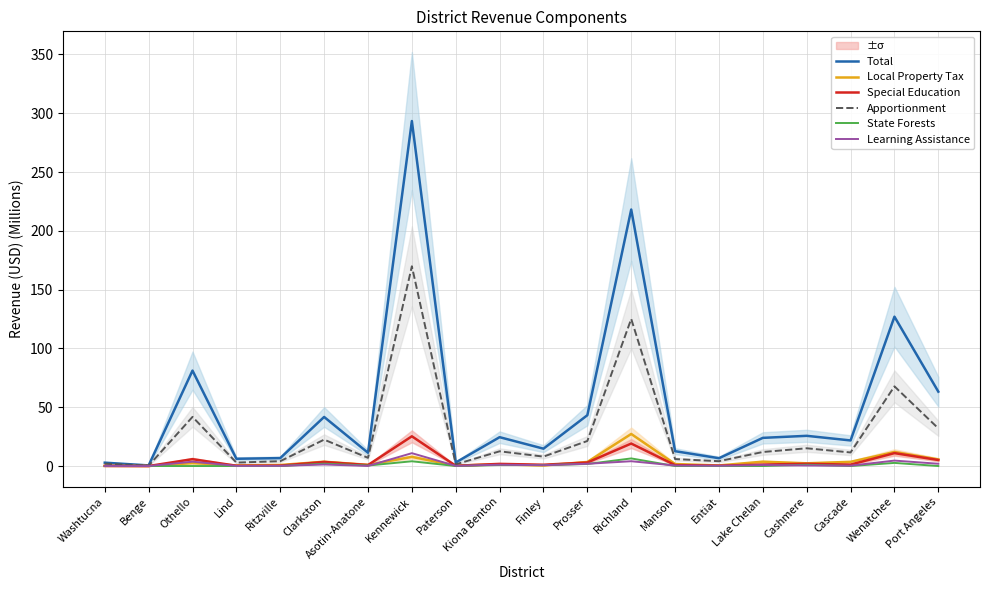

The State Forests series shows 1.6 at Cashmere. True or false?

False